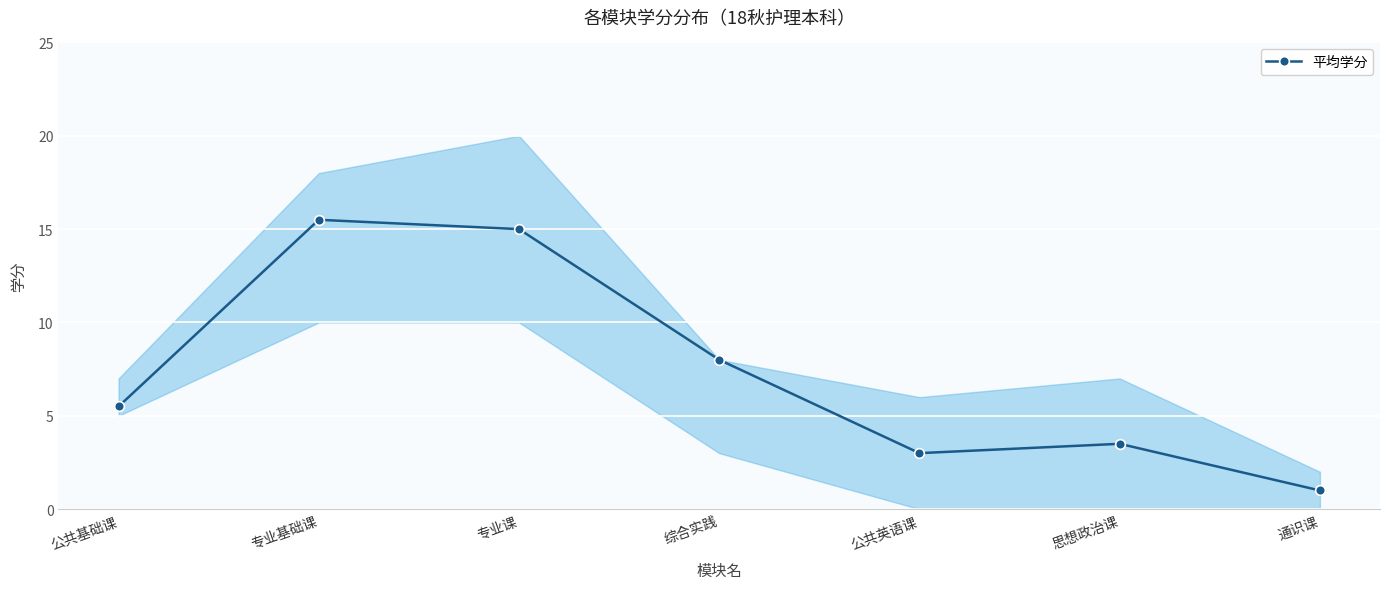

Rank the categories by value from lowest to highest.

通识课, 公共英语课, 思想政治课, 公共基础课, 综合实践, 专业课, 专业基础课